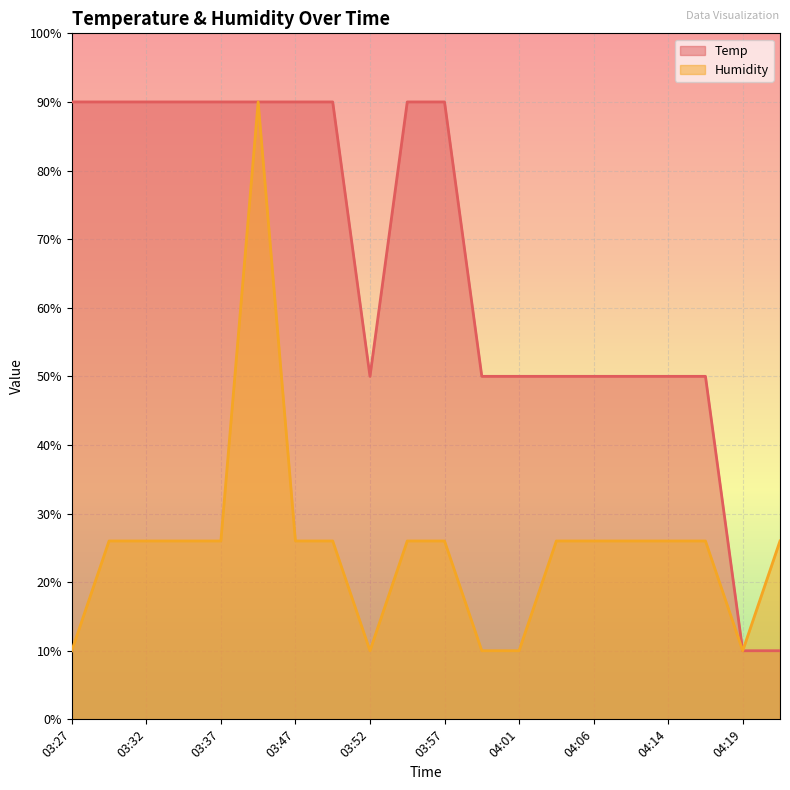

Count the number of categories in the chart.

20